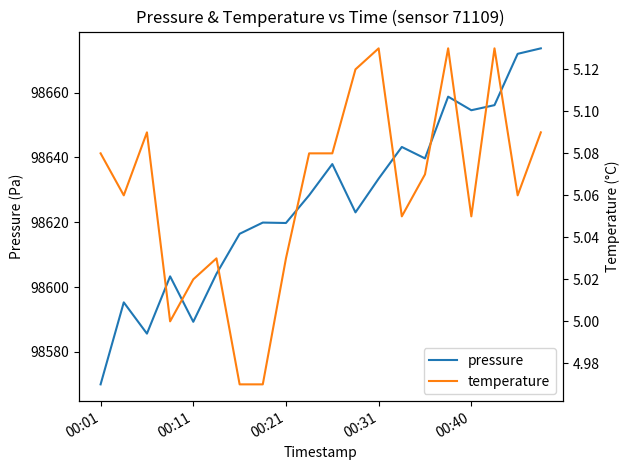

How many distinct data groups are displayed?

2